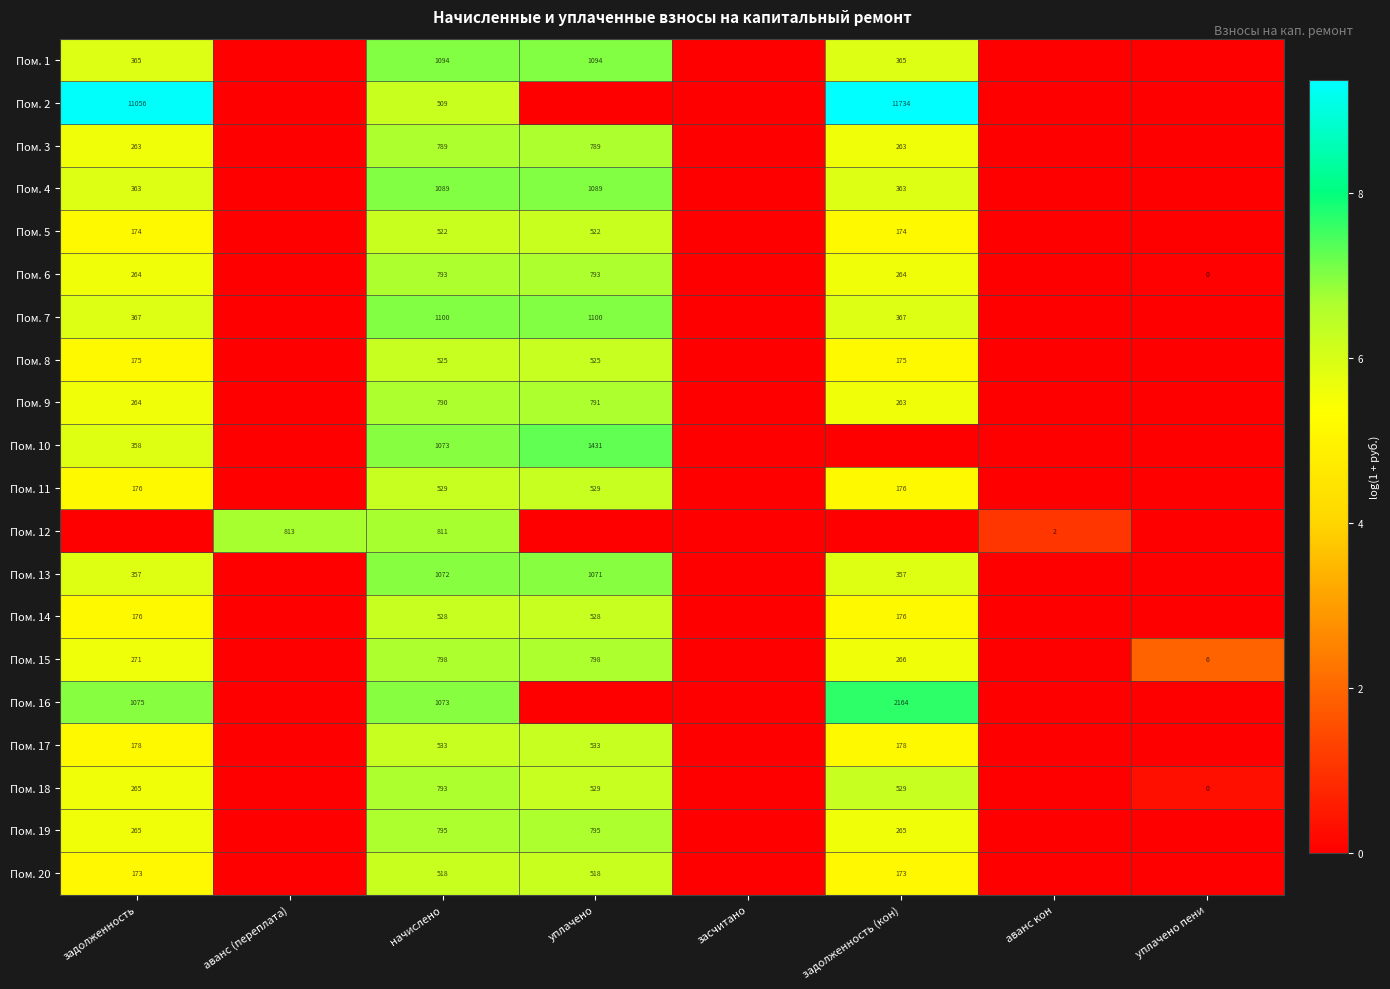

The value of Пом. 1 at начислено is 1786. True or false?

False